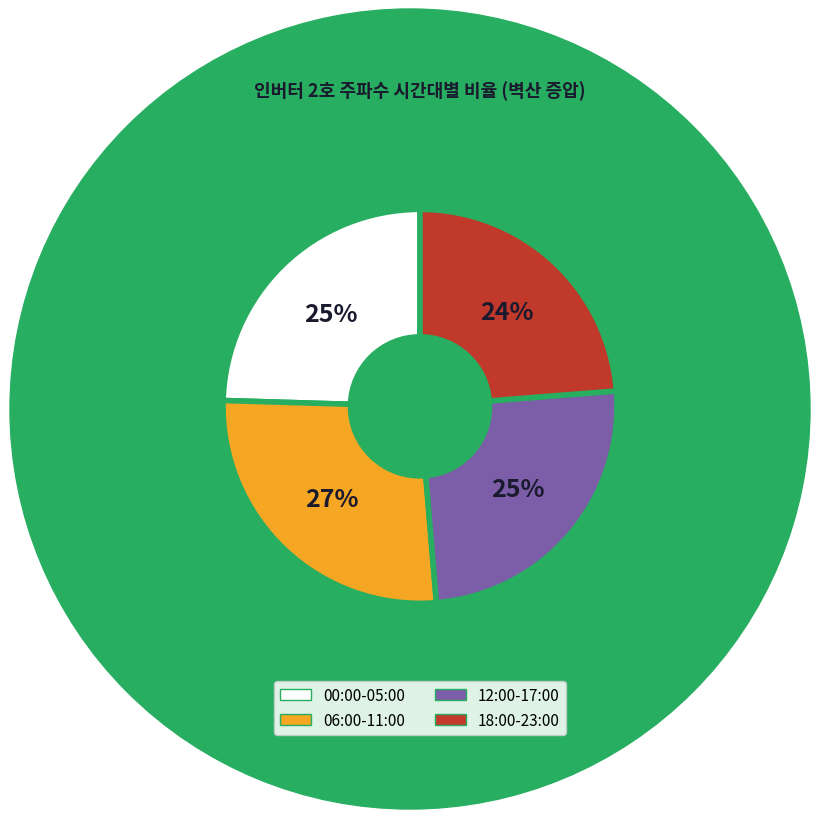

Is the sum of 06:00-11:00 and 18:00-23:00 greater than half?

Yes